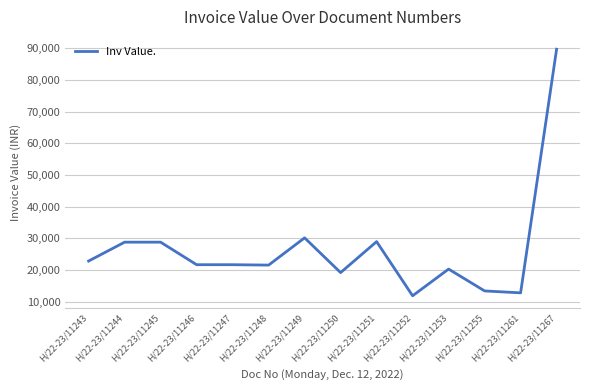

Between H/22-23/11245 and H/22-23/11248, which is larger?

H/22-23/11245